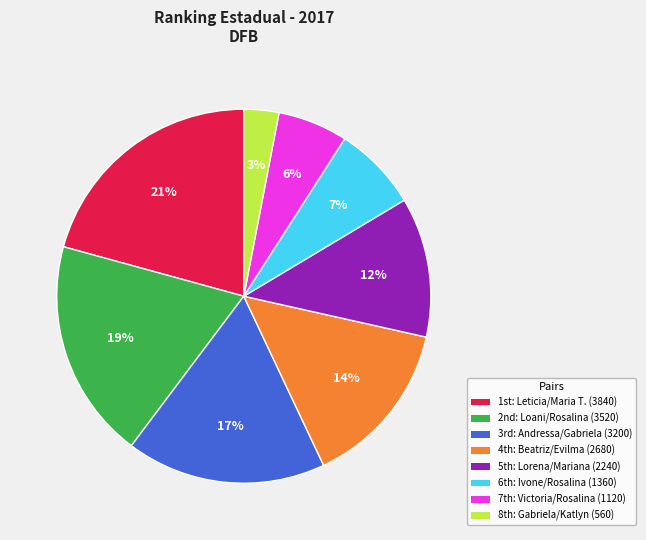

Which category has the smallest portion of the pie?

8th: Gabriela/Katlyn (560)